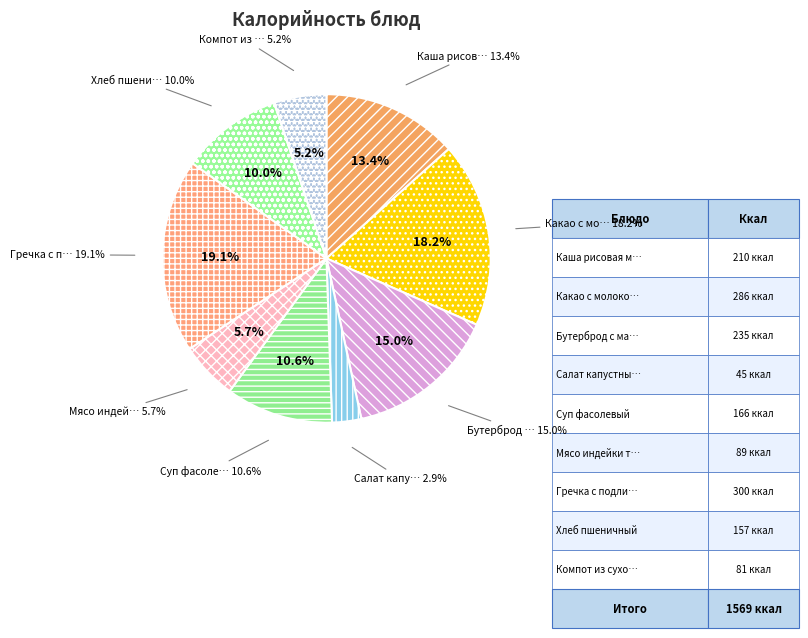

Which category has the smallest portion of the pie?

Салат капустный